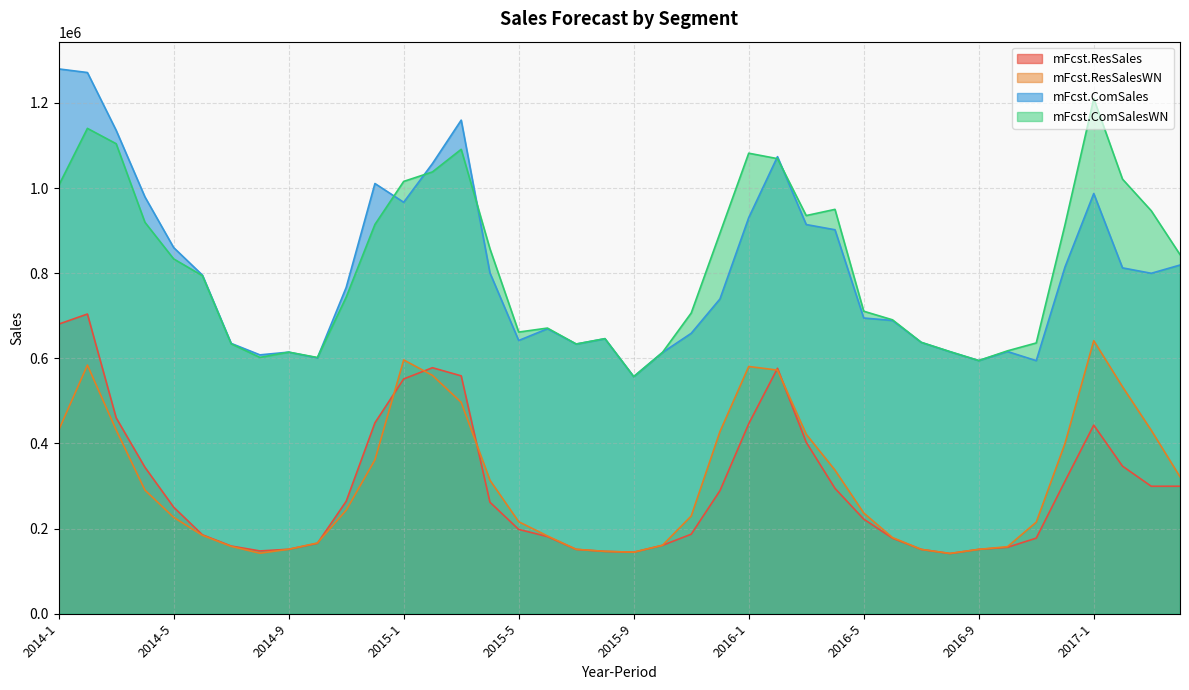

Where does the mFcst.ComSalesWN series first go above 833560?

2014-1